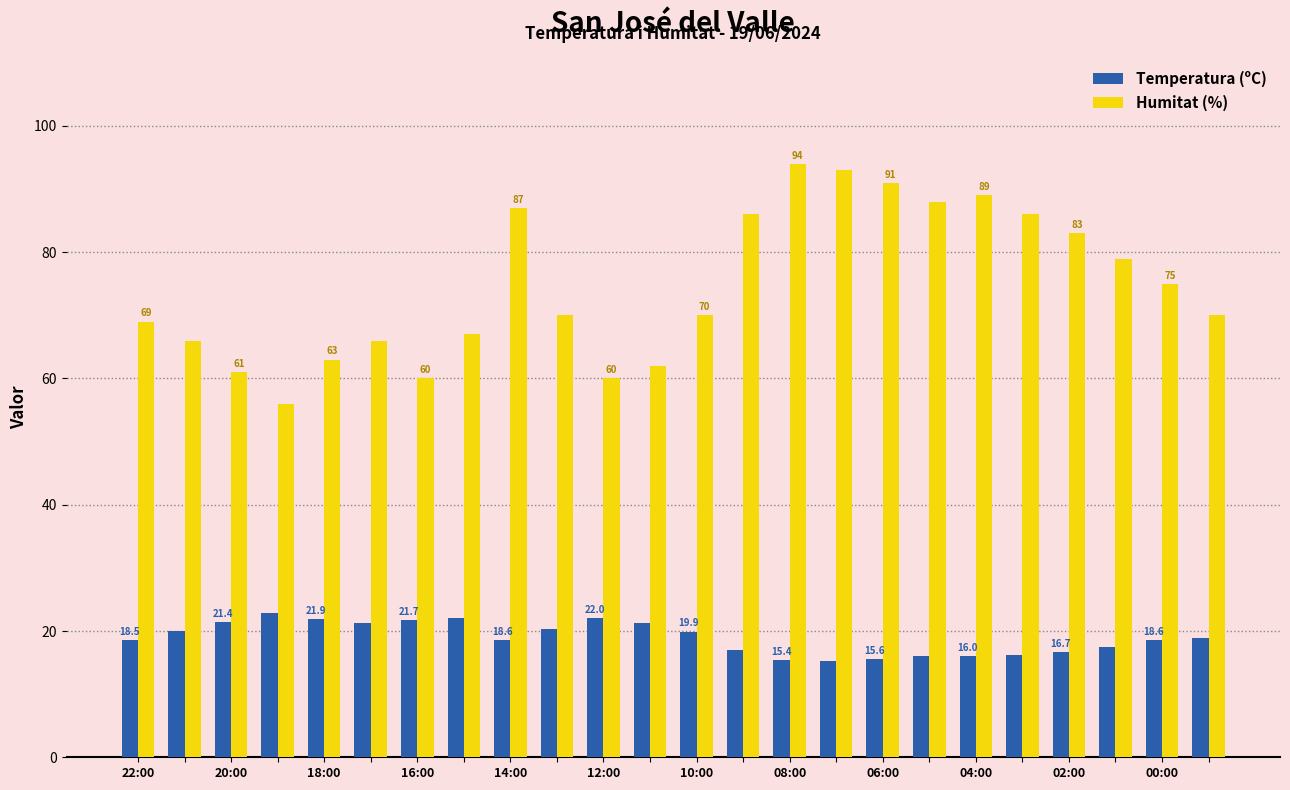

Does the chart contain any negative values?

No